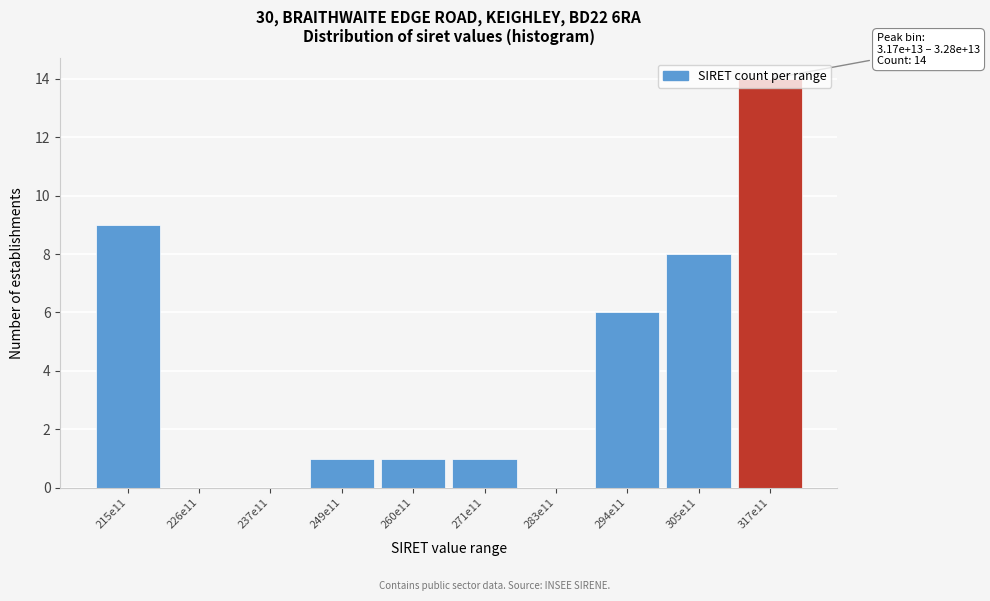

At which label is the value closest to 7?

294e11